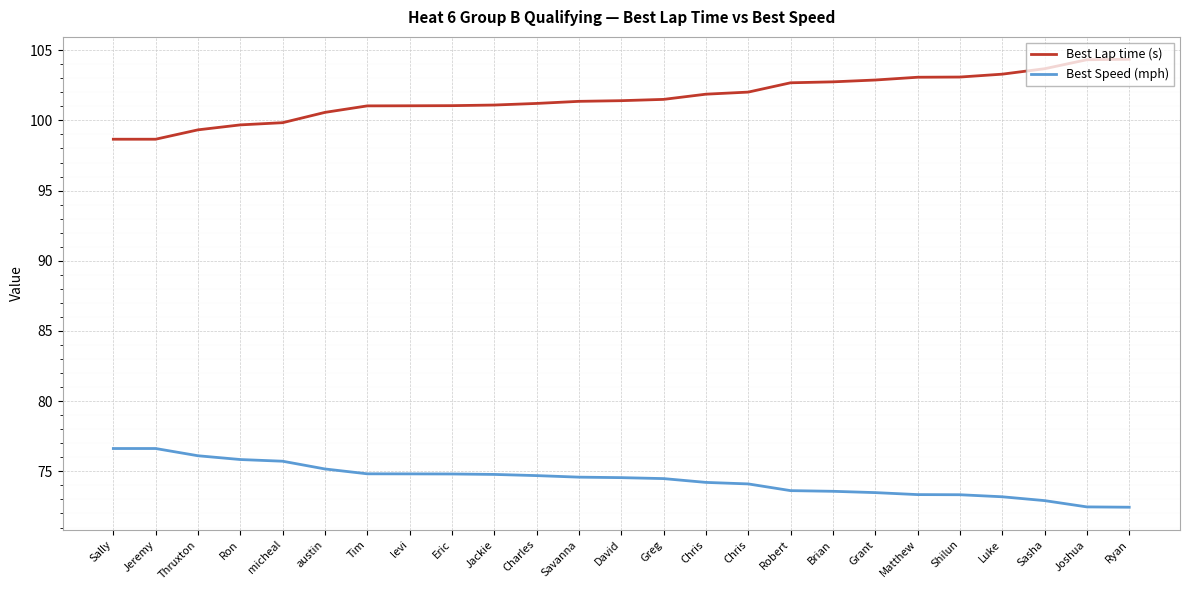

List the labels in order of Best Speed (mph) value, largest first.

Sally, Jeremy, Thruxton, Ron, micheal, austin, Tim, levi, Eric, Jackie, Charles, Savanna, David, Greg, Chris, Chris, Robert, Brian, Grant, Matthew, Shilun, Luke, Sasha, Joshua, Ryan